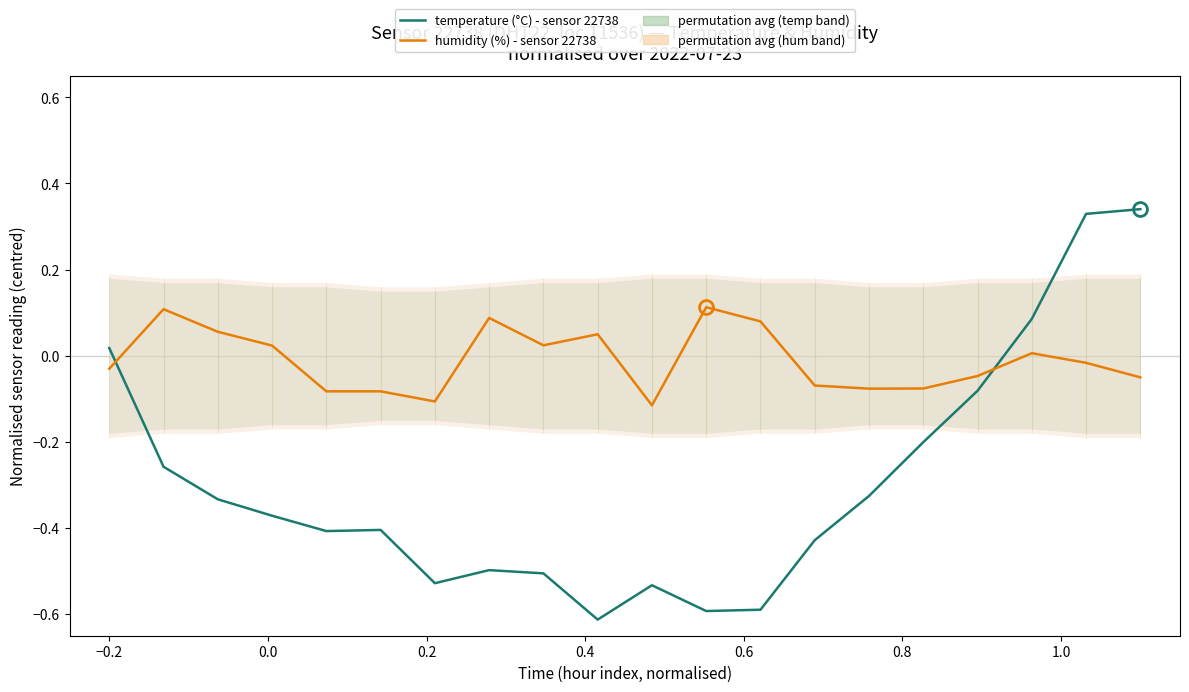

List the series in order of their peak value, highest first.

temperature (°C) - sensor 22738, humidity (%) - sensor 22738